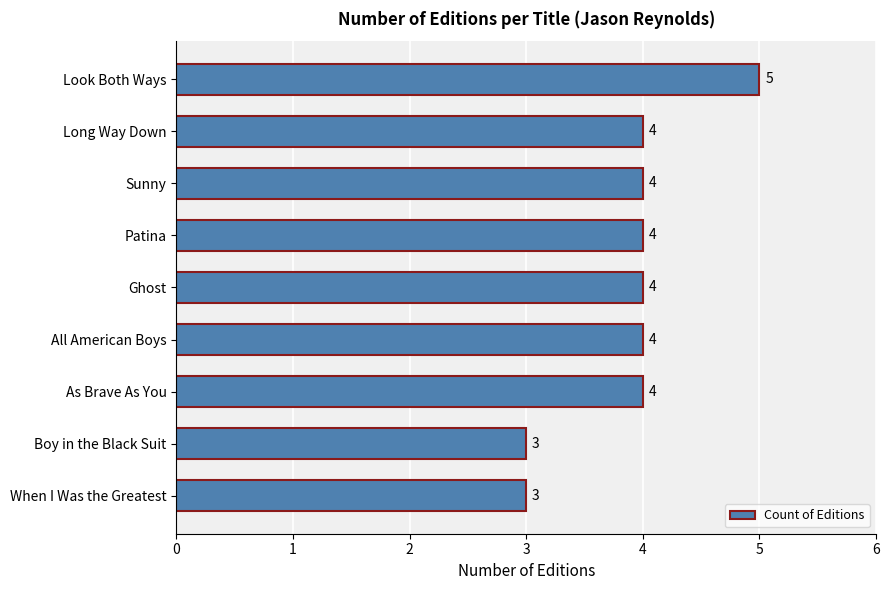

Is it true that the value at As Brave As You is 4?

True